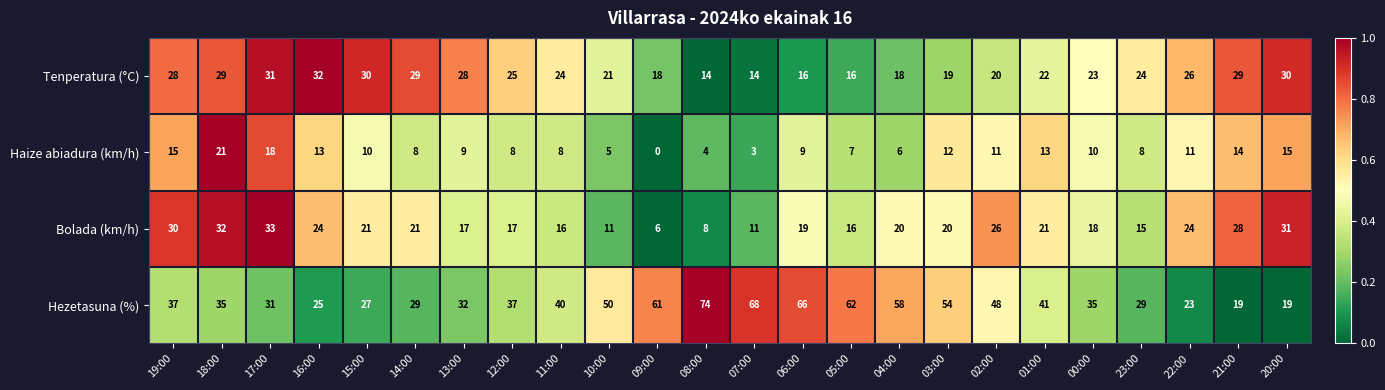

Count the number of data series in this chart.

4